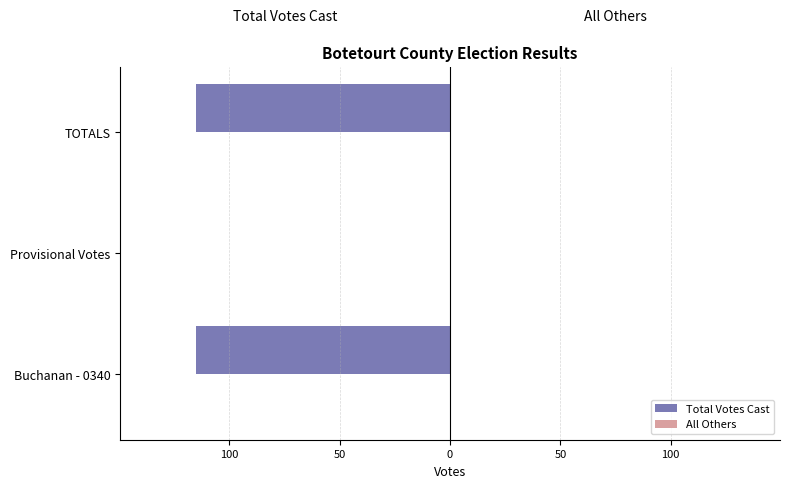

Are the bars horizontal?

Yes